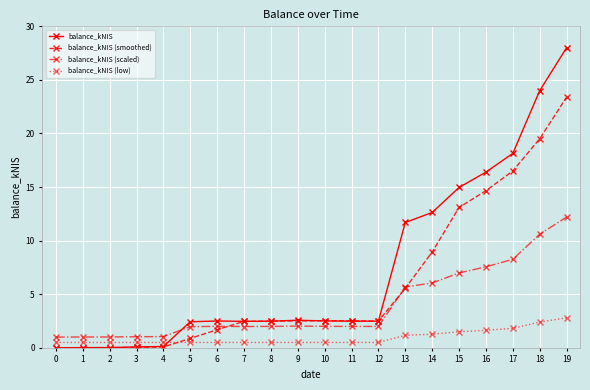

Which series ends up on top after the final intersection of balance_kNIS and balance_kNIS (smoothed)?

balance_kNIS